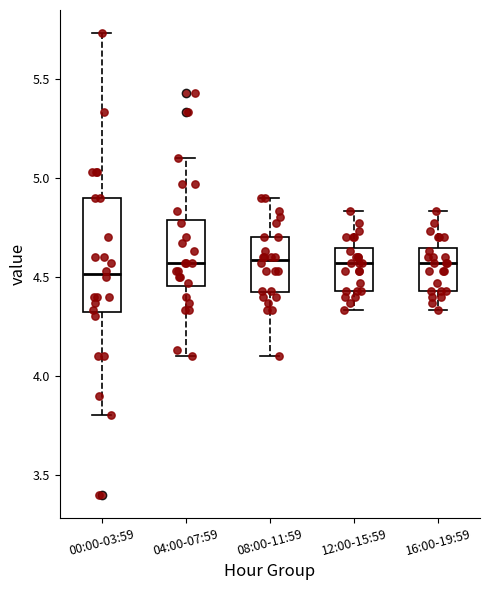

Reading left to right, transcribe this box plot: for each box, give where its median line is, the range the box spans, and where its two whiskers end, as read against the y-axis. The values are not printed on the chart, so give them approximately, as read against the axis.

00:00-03:59: median 4.50, box 4.30 to 4.90, whiskers 3.80 to 5.75
04:00-07:59: median 4.55, box 4.45 to 4.80, whiskers 4.10 to 5.10
08:00-11:59: median 4.60, box 4.40 to 4.70, whiskers 4.10 to 4.90
12:00-15:59: median 4.55, box 4.45 to 4.65, whiskers 4.35 to 4.85
16:00-19:59: median 4.55, box 4.45 to 4.65, whiskers 4.35 to 4.85